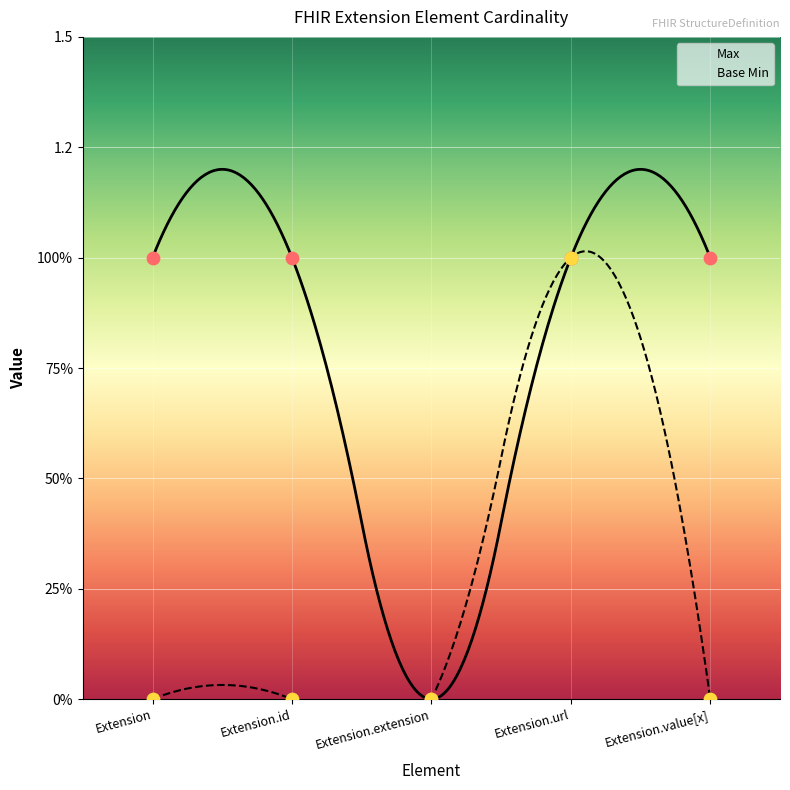

What are all the series names shown in the legend?

Max, Base Min